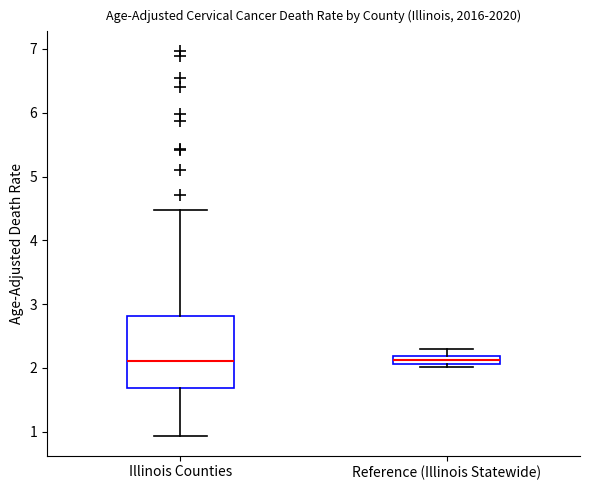

Which box is the tallest, from its lower edge to its upper edge?

Illinois Counties